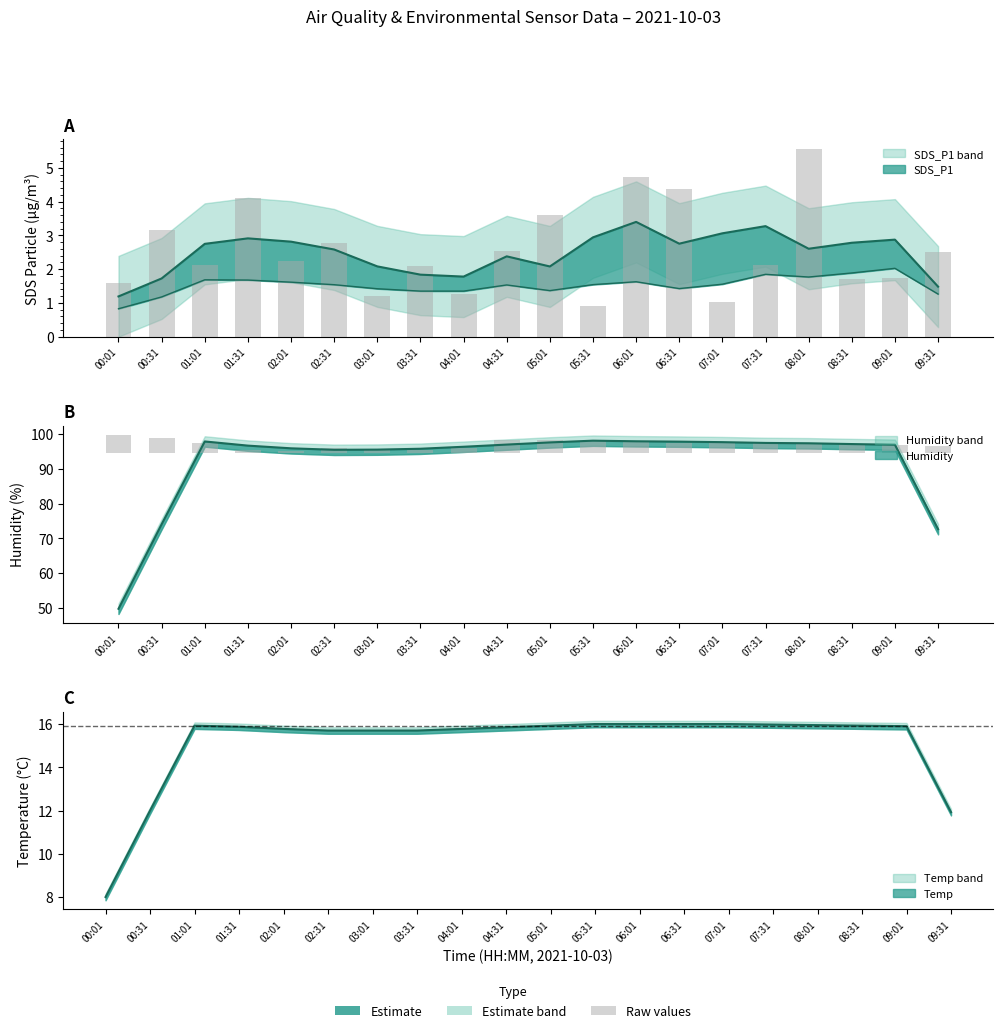

How many data points in SDS_P1 are above 2?

13